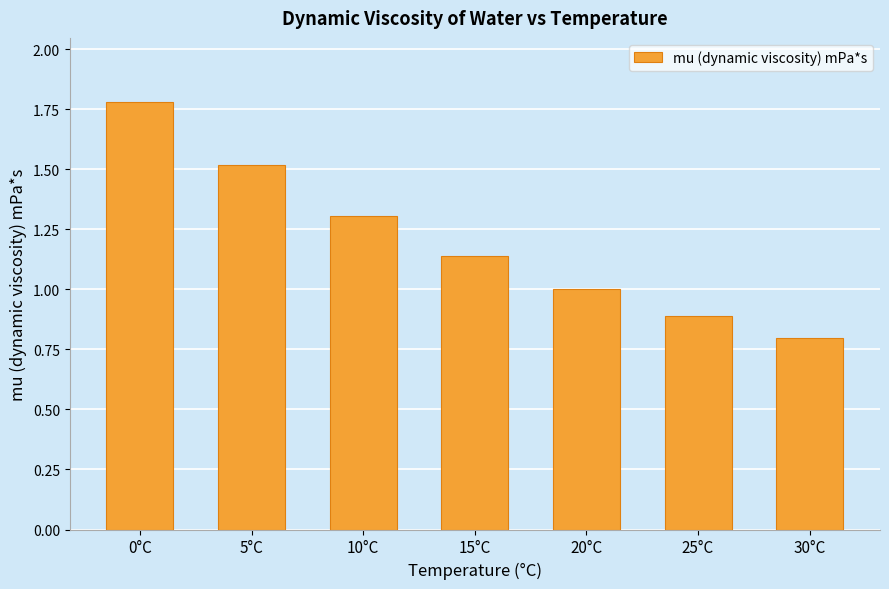

Where is the data nearest to the value 1?

20°C